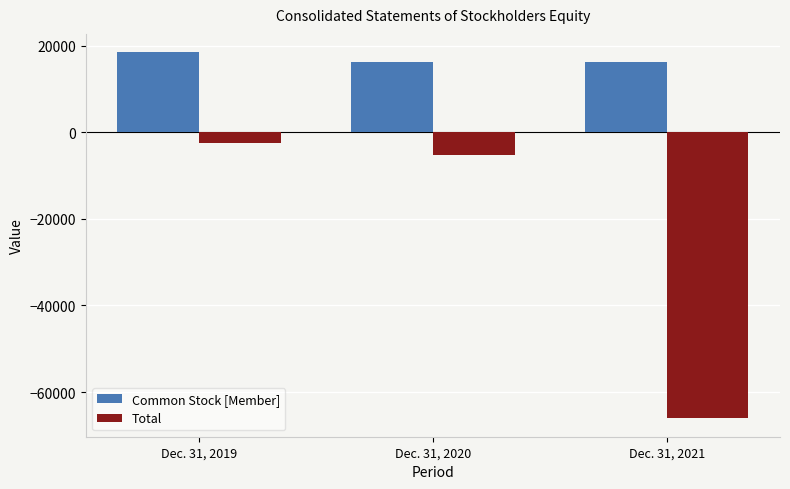

How many values in the Total series are below -5200?

1